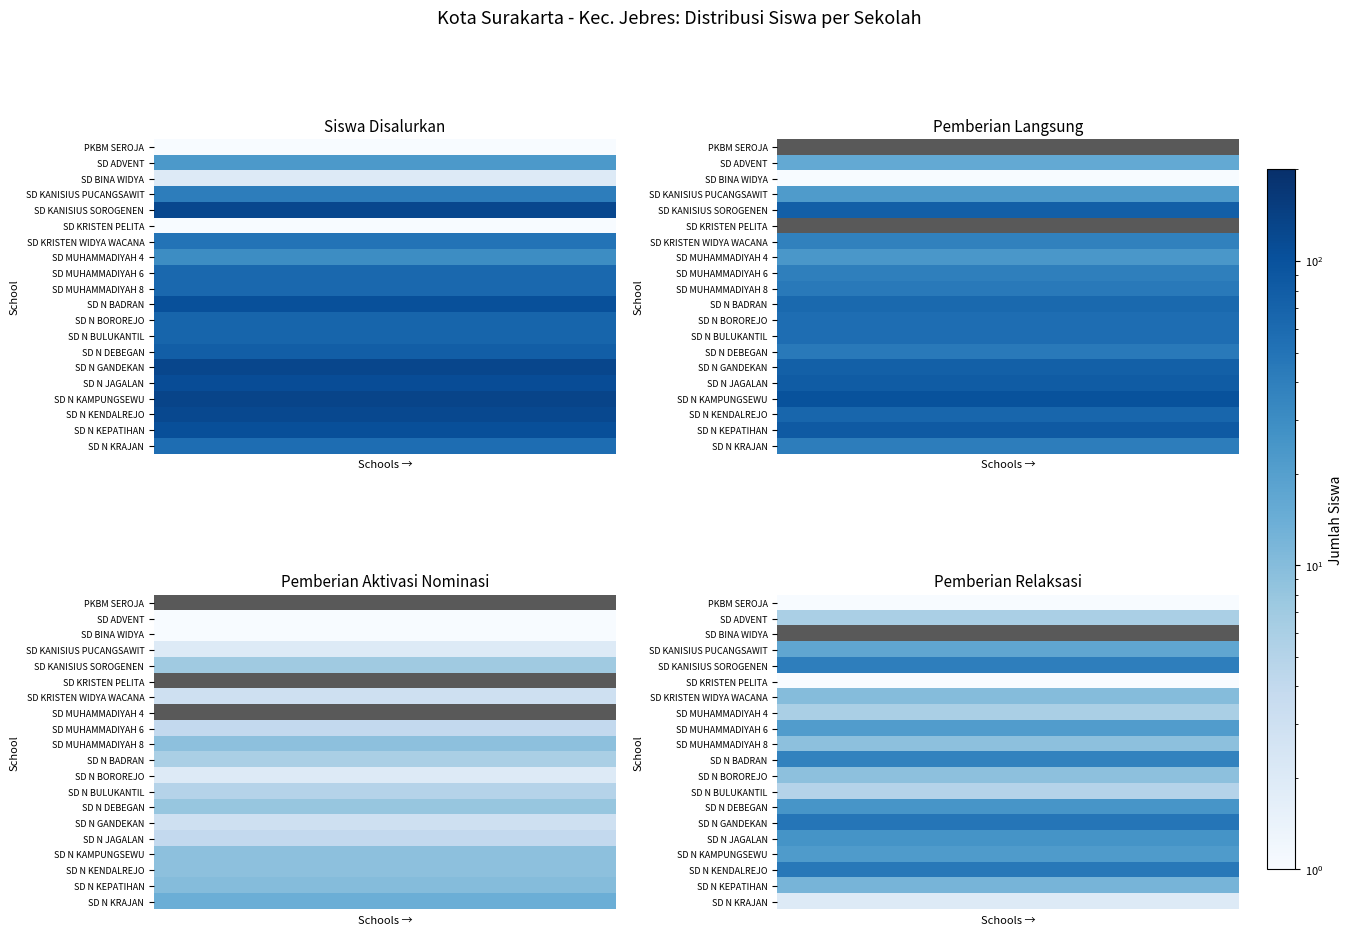

What is the maximum value for PKBM SEROJA?

1.0